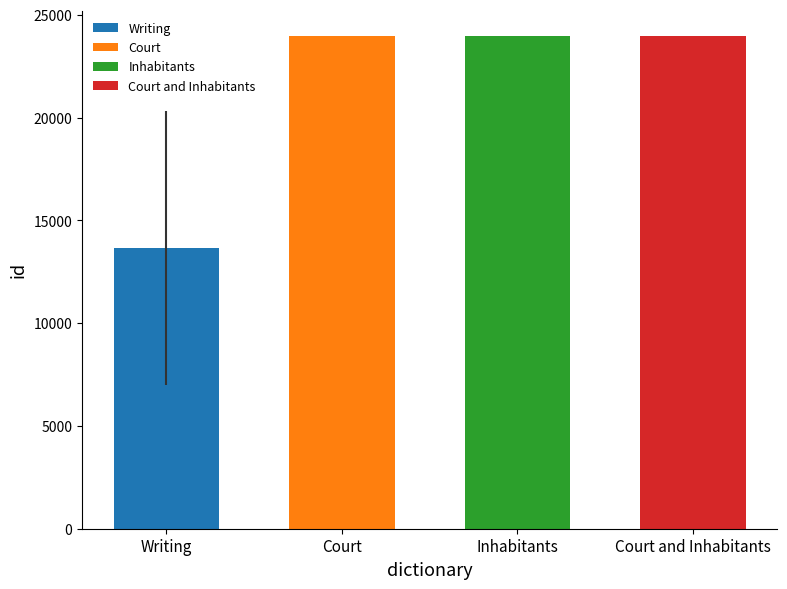

What is the label of the 4th bar from the left?

Court and Inhabitants